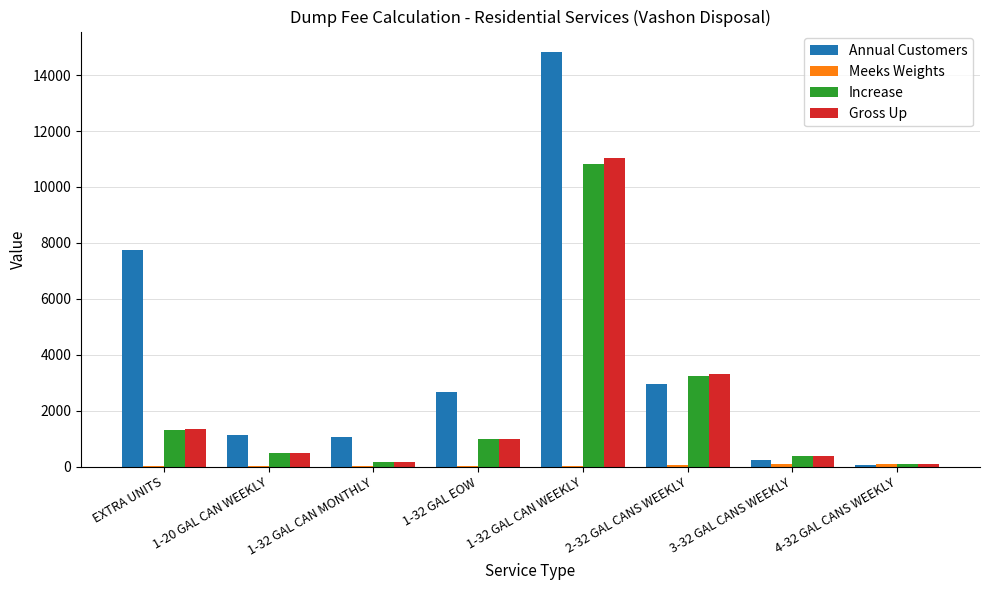

Which series has the largest total across all categories?

Annual Customers